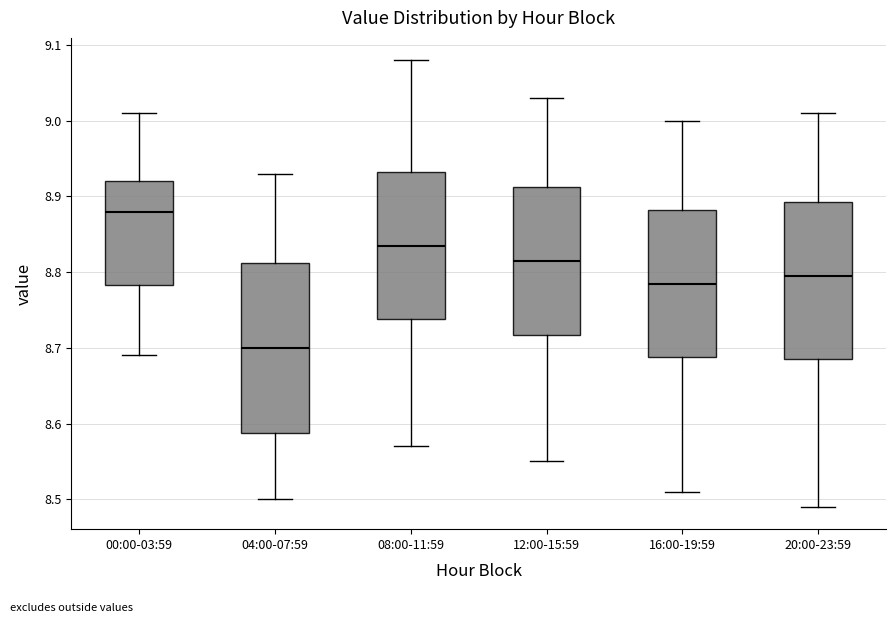

Reading left to right, transcribe this box plot: for each box, give where its median line is, the range the box spans, and where its two whiskers end, as read against the y-axis. The values are not printed on the chart, so give them approximately, as read against the axis.

00:00-03:59: median 8.88, box 8.78 to 8.92, whiskers 8.69 to 9.01
04:00-07:59: median 8.70, box 8.59 to 8.81, whiskers 8.50 to 8.93
08:00-11:59: median 8.84, box 8.74 to 8.93, whiskers 8.57 to 9.08
12:00-15:59: median 8.82, box 8.72 to 8.91, whiskers 8.55 to 9.03
16:00-19:59: median 8.79, box 8.69 to 8.88, whiskers 8.51 to 9.00
20:00-23:59: median 8.80, box 8.69 to 8.89, whiskers 8.49 to 9.01